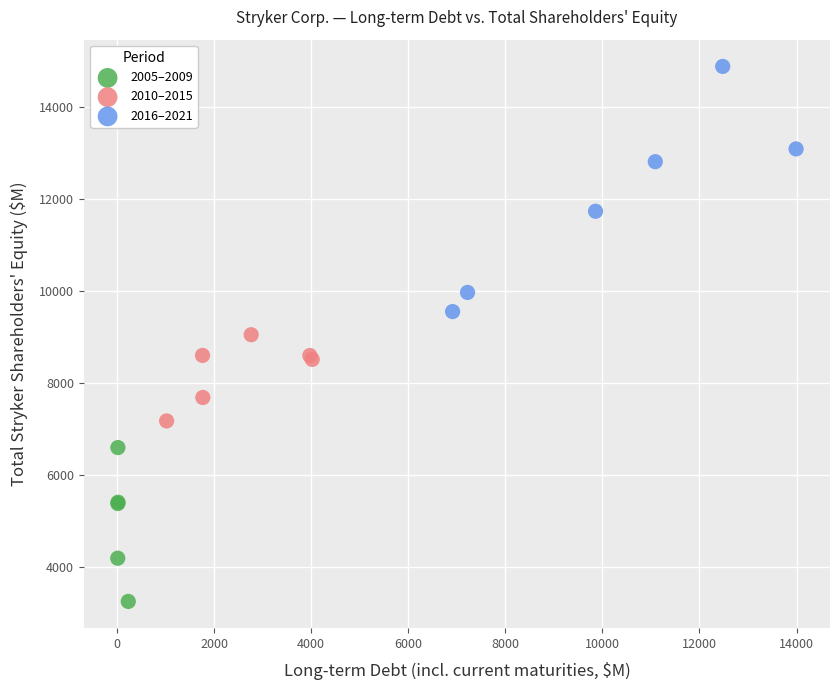

Which series has the largest Y range (max minus min)?

2016–2021